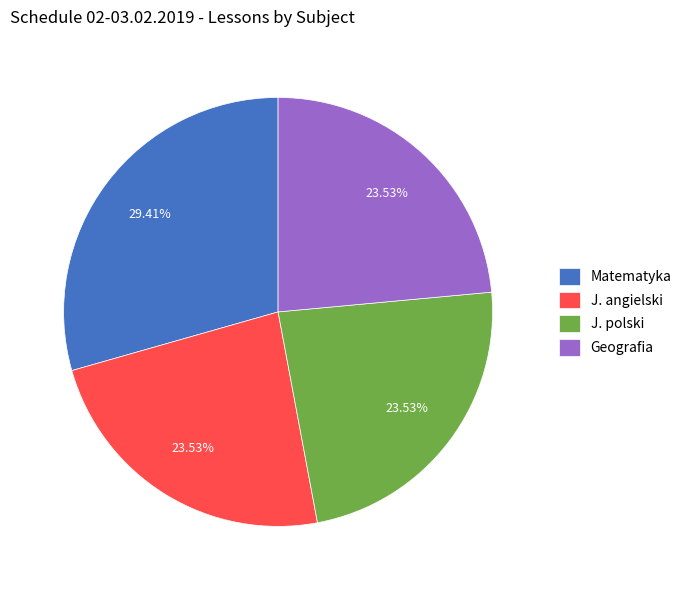

Is there a majority slice in this chart?

No